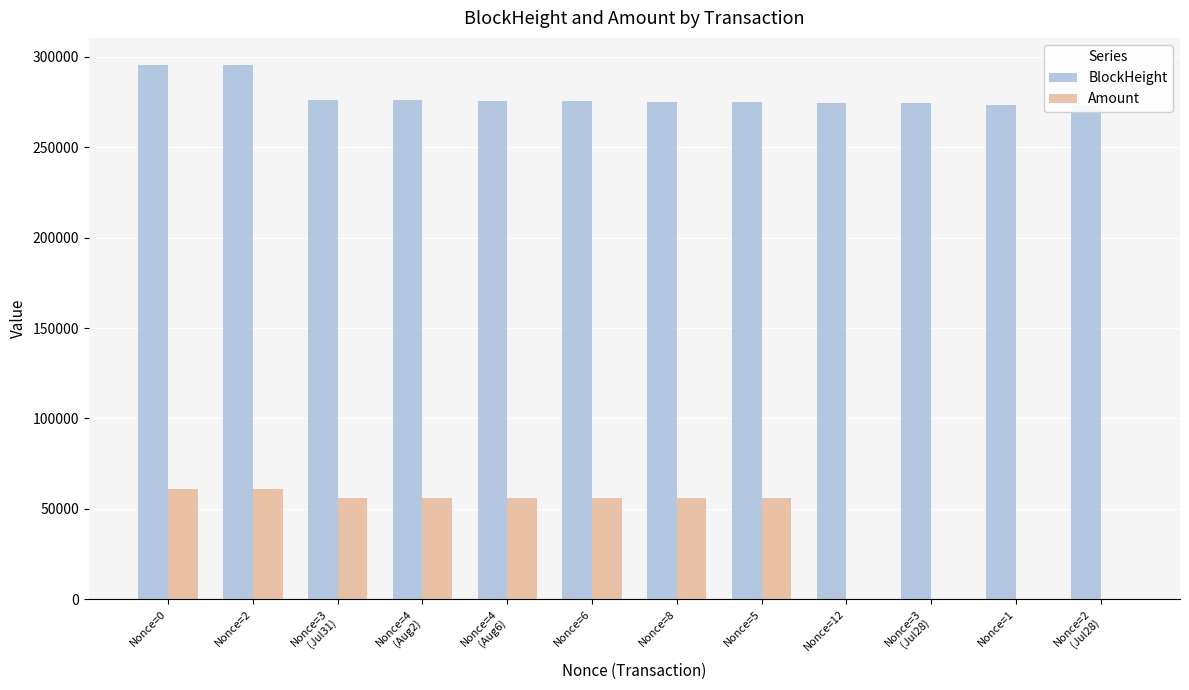

What are all the series names shown in the legend?

BlockHeight, Amount